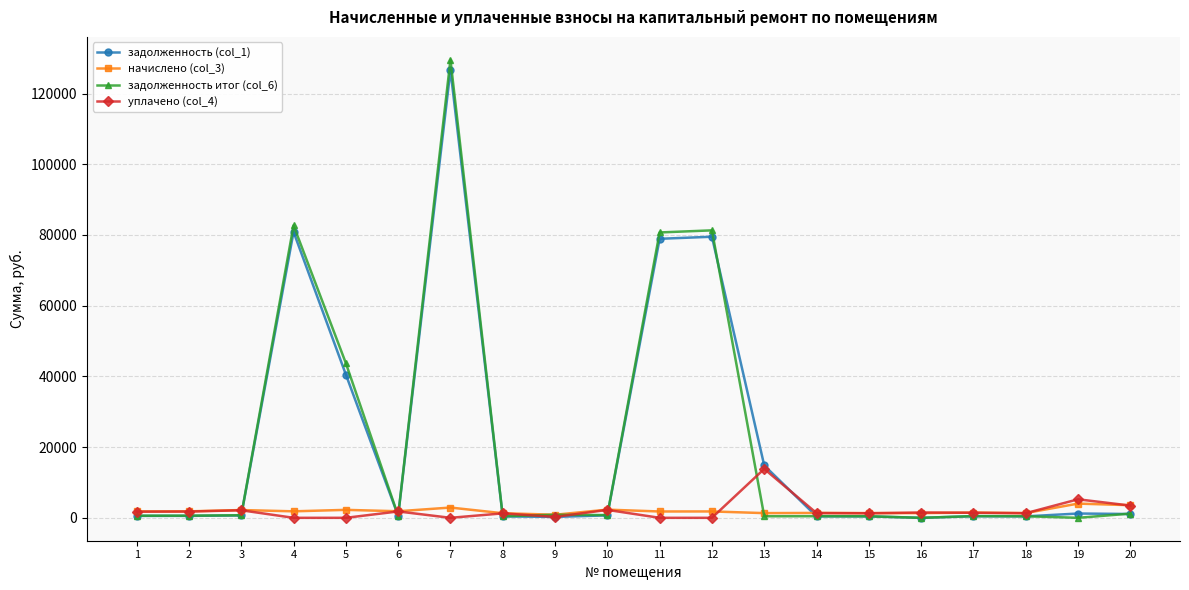

What is the maximum value shown in the chart?

129540.8